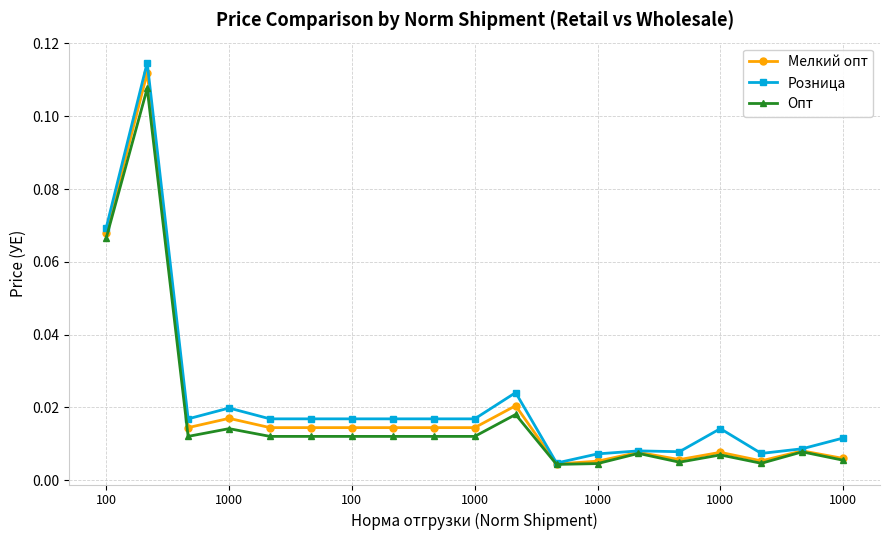

Does the chart display data point markers on the line(s)?

Yes